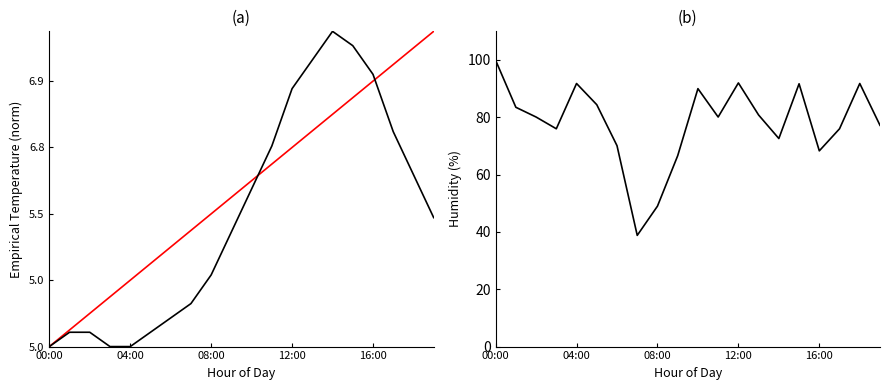

At how many categories does at least one series exceed 79?

11